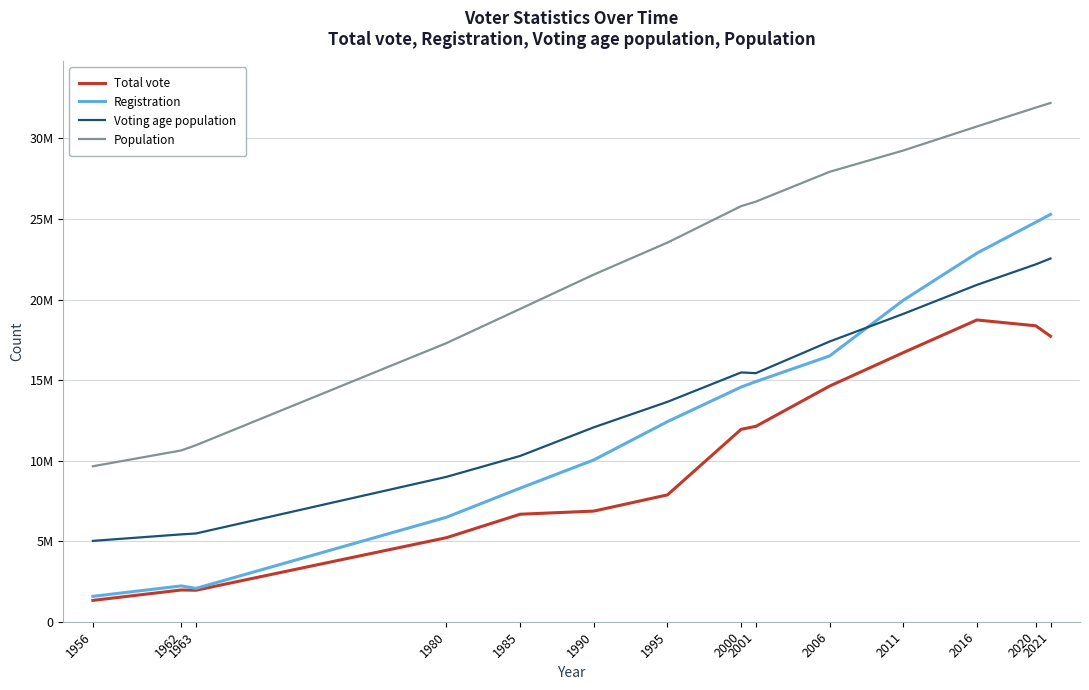

What are all the series names shown in the legend?

Total vote, Registration, Voting age population, Population